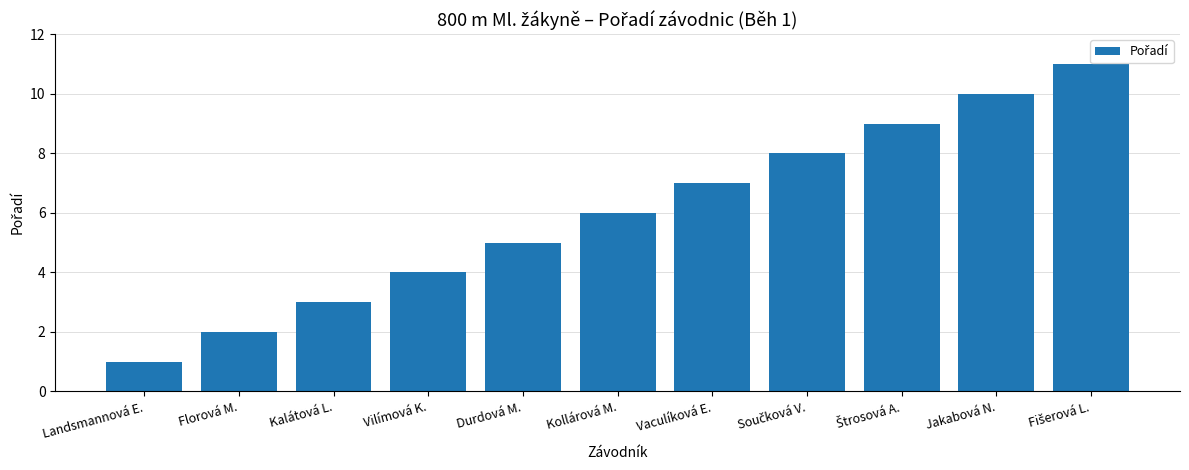

Count the number of categories in the chart.

11